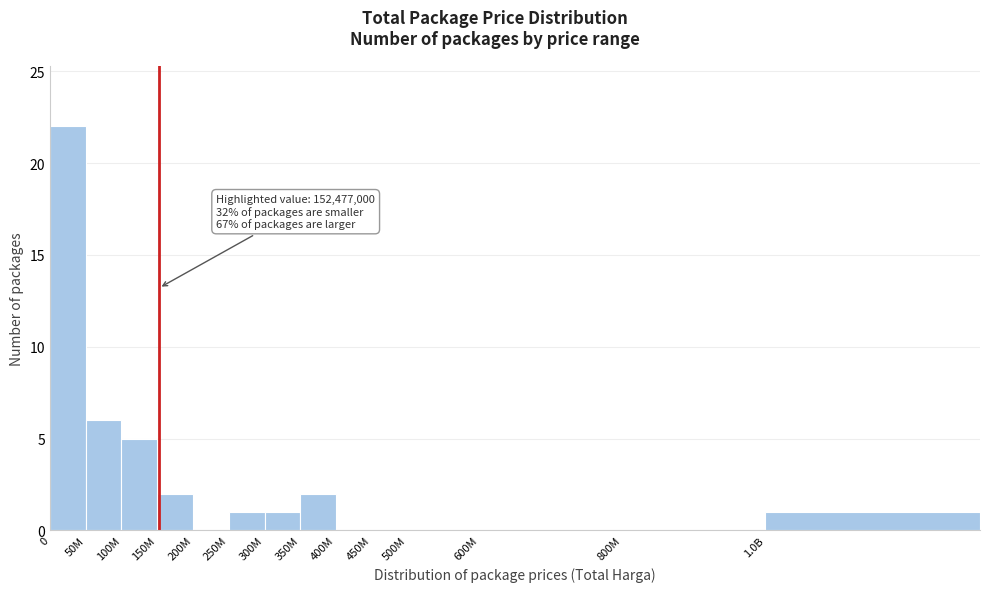

Reading left to right, what are all the values shown in this chart?

0=22	50M=6	100M=5	150M=2	200M=0	250M=1	300M=1	350M=2	400M=0	450M=0	500M=0	600M=0	800M=0	1.0B=1